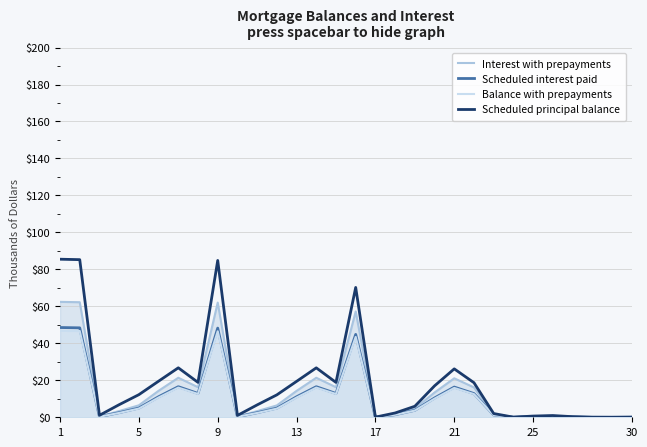

Which series has the largest range (max minus min)?

Scheduled principal balance